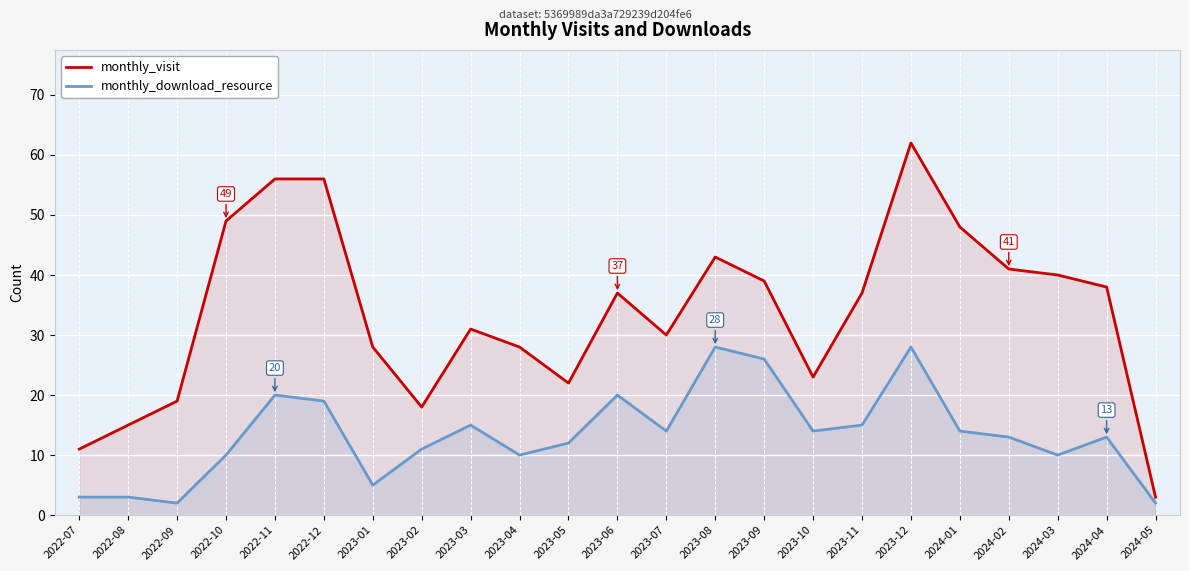

List the series in order of their overall mean, highest first.

monthly_visit, monthly_download_resource